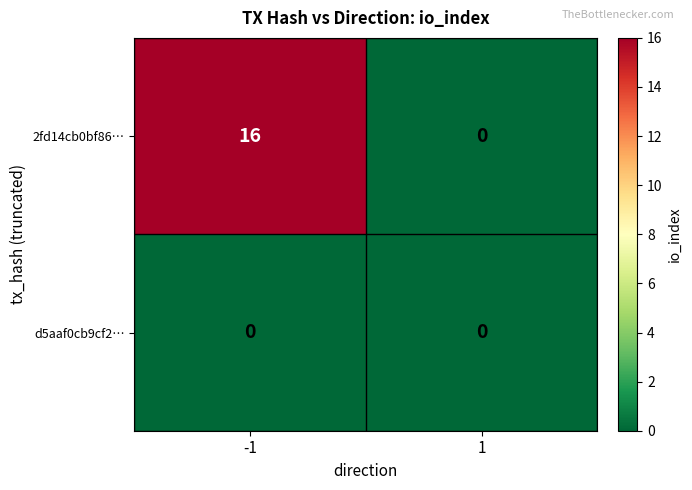

Rank the series by their average value, from highest to lowest.

2fd14cb0bf86…, d5aaf0cb9cf2…